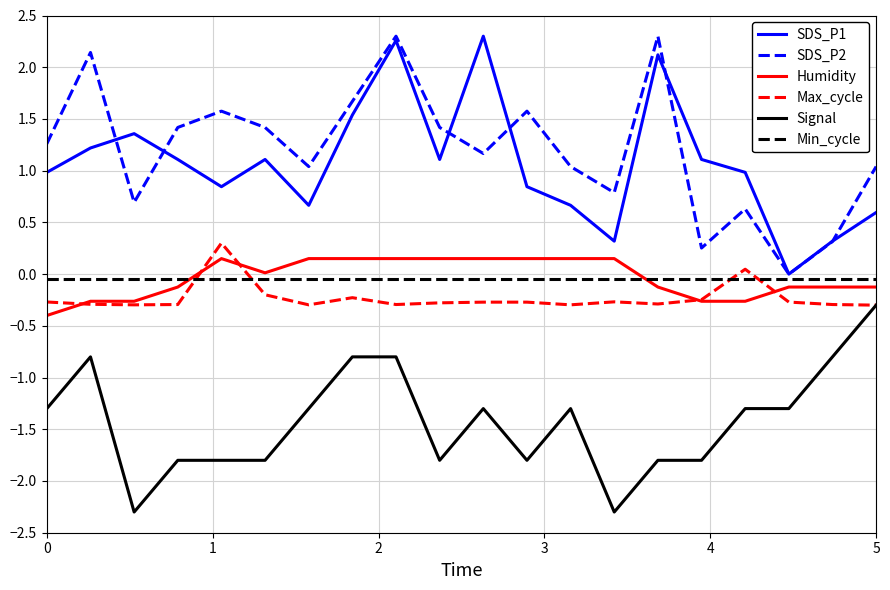

What is the lowest value of the Signal series?

-2.3